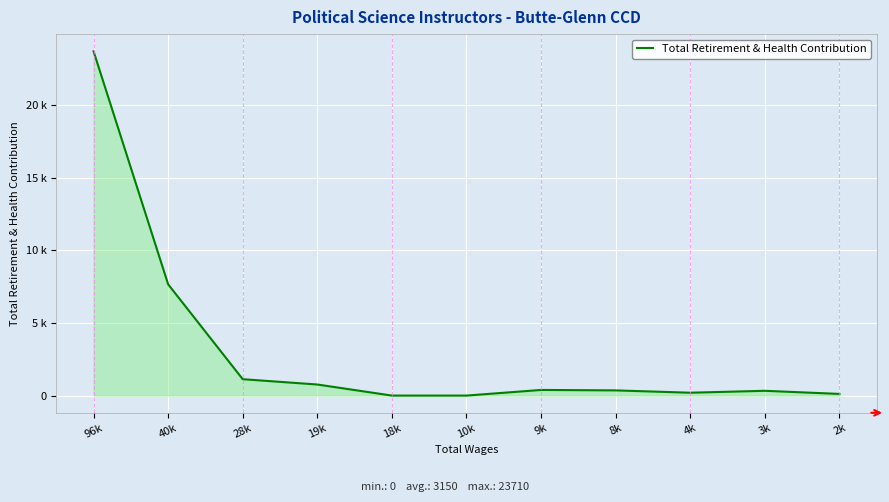

Reading left to right, transcribe all the data shown in this chart.

96k=23710	40k=7661	28k=1128	19k=762	18k=0	10k=0	9k=388	8k=357	4k=197	3k=329	2k=114